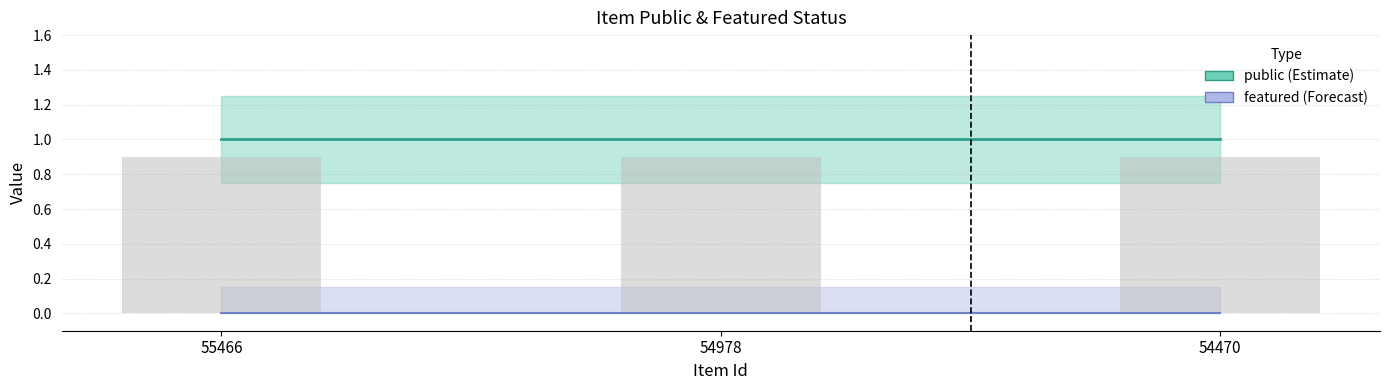

Rank the series at 55466 from highest to lowest value.

public, featured